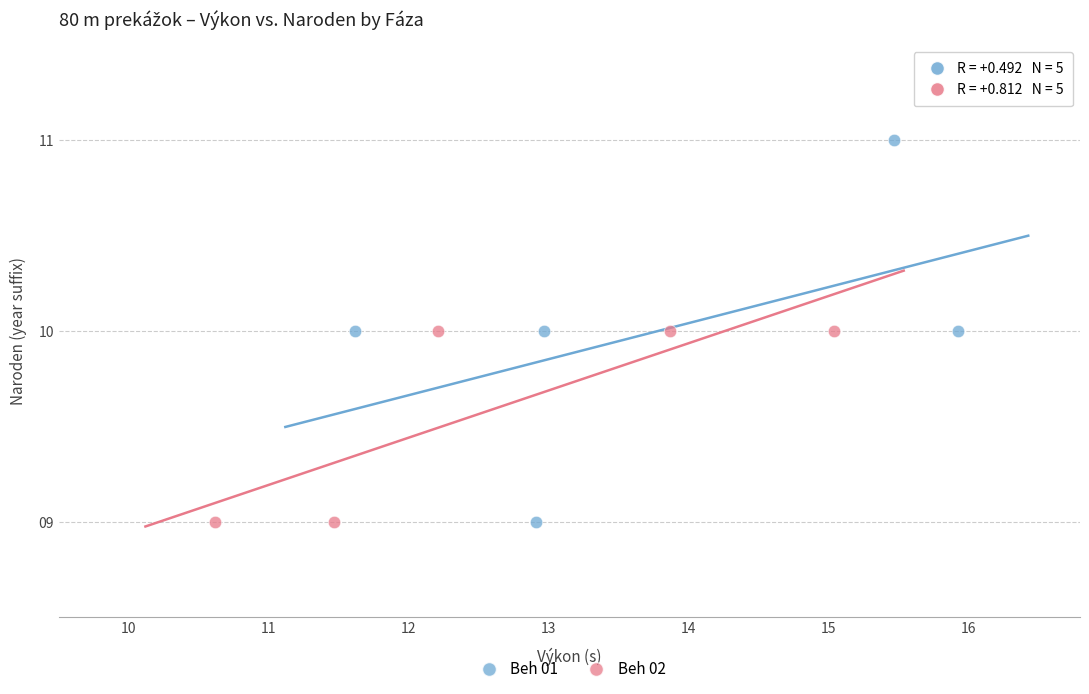

Which series has the widest spread of Y values?

Beh 01